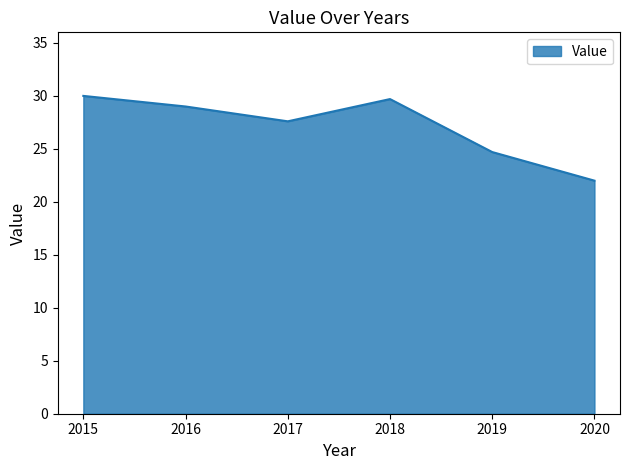

The chart shows a value of 42.7 at 2018. True or false?

False